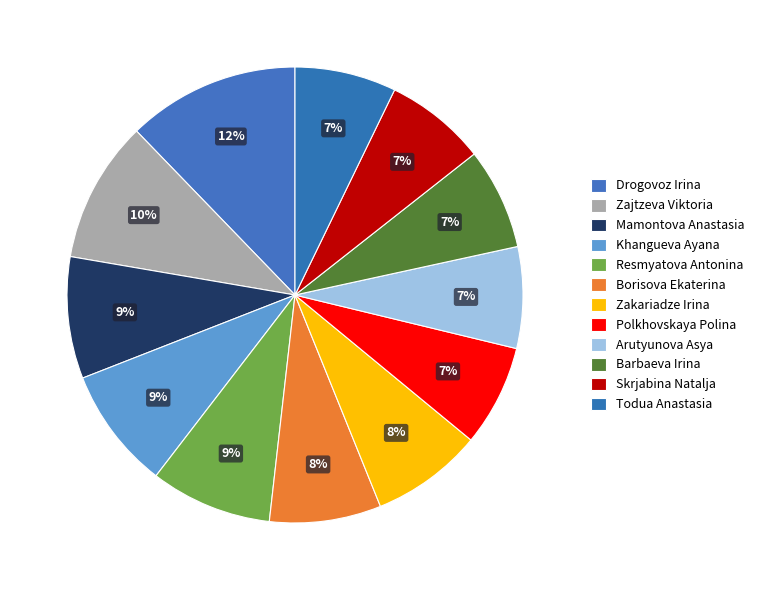

Count the number of slices in the pie.

12